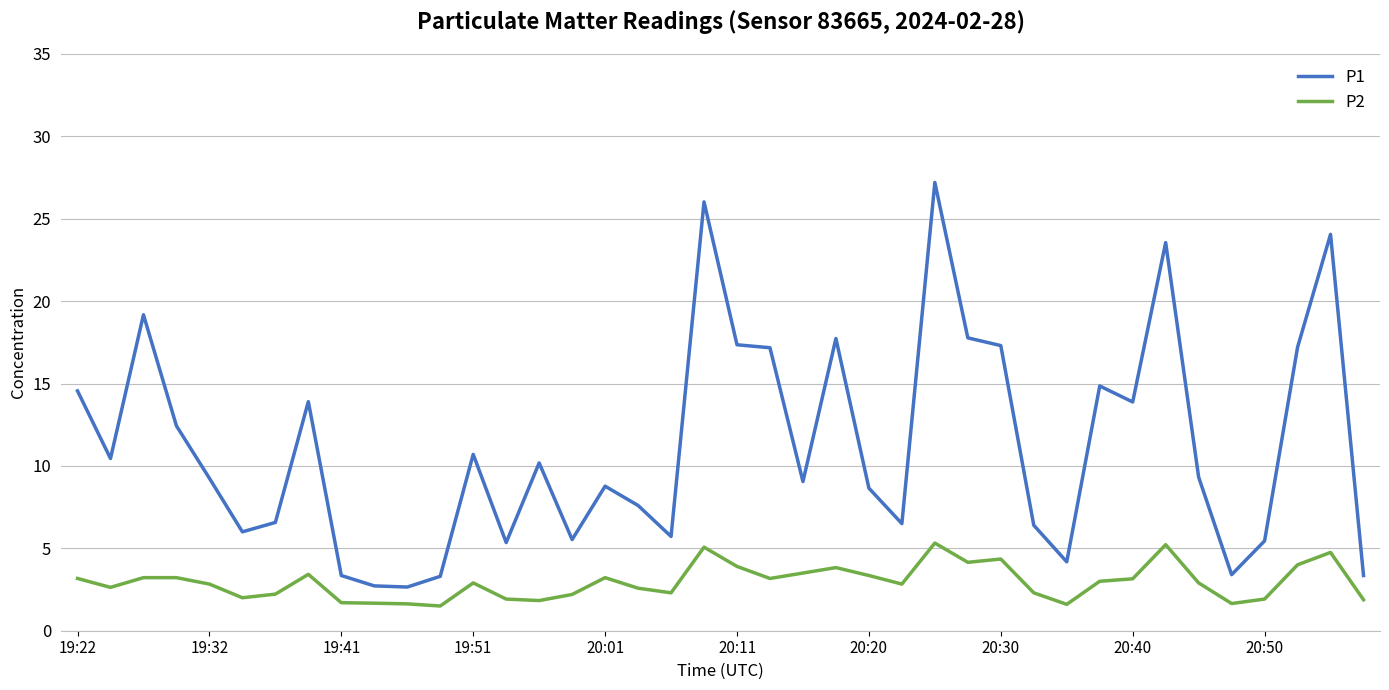

Which series has the widest spread of values?

P1